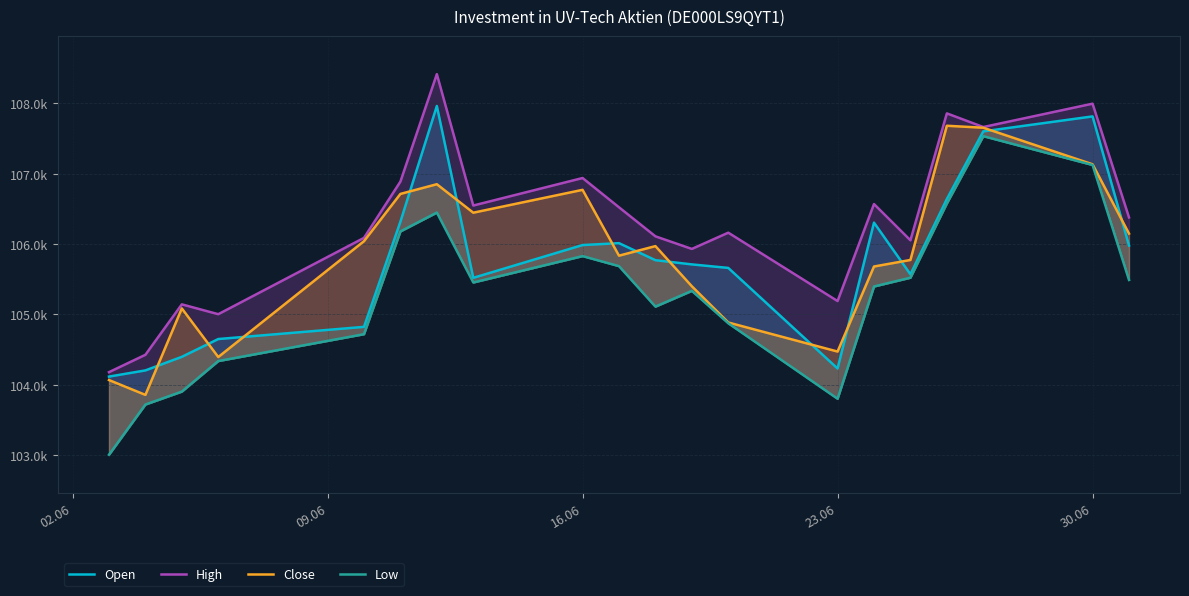

True or false: Open has a value of 68939 at 02.06.

False